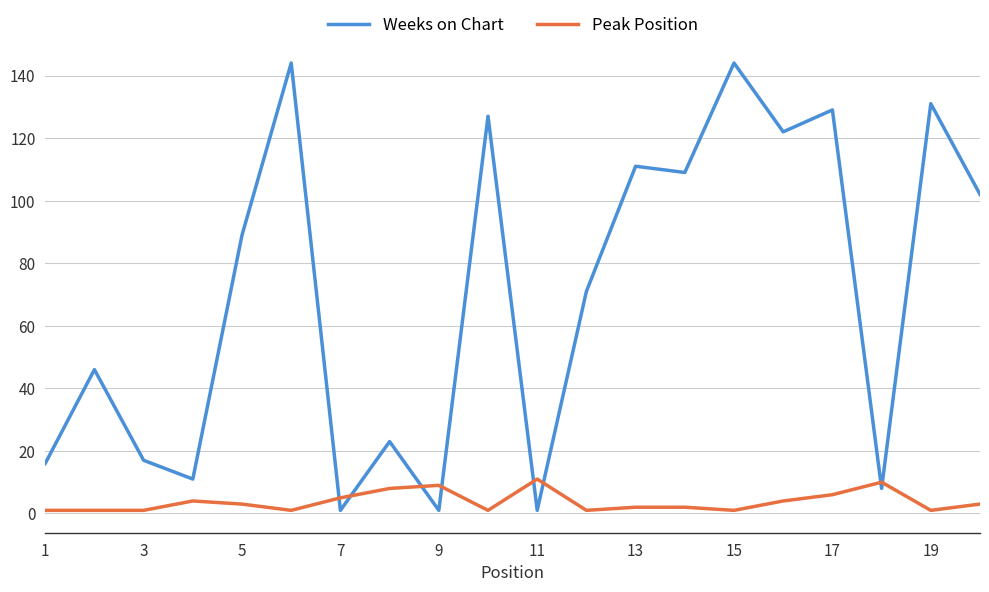

What is the minimum value shown in the chart?

1